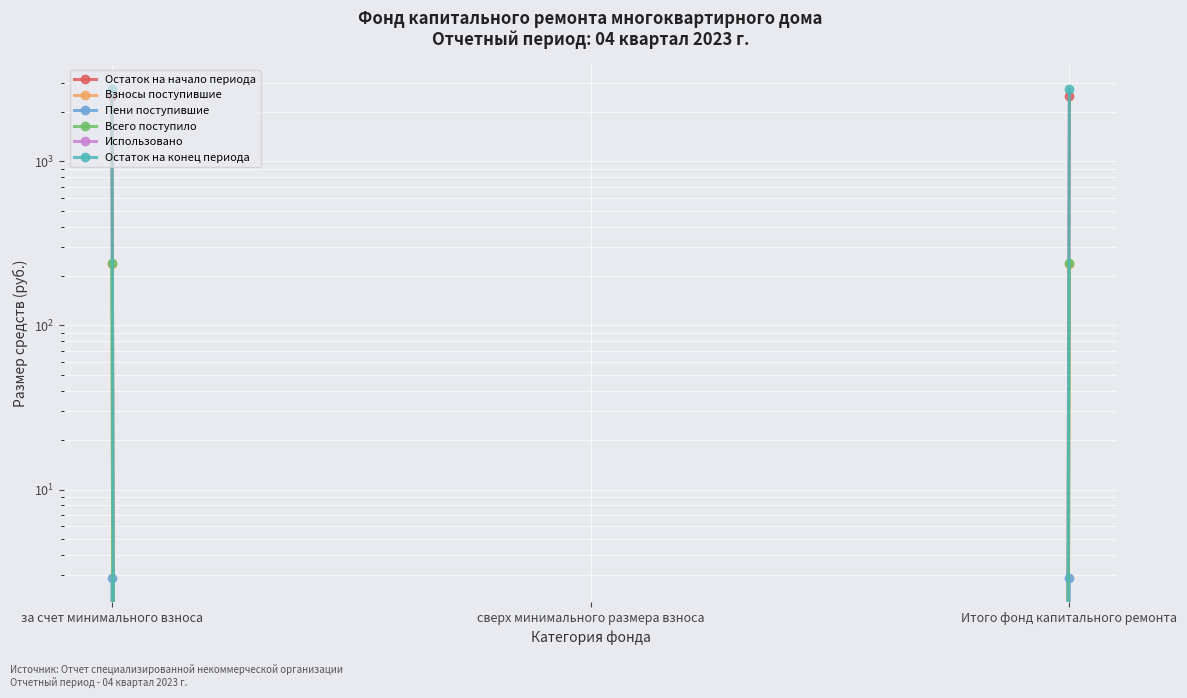

How many lines are shown in the chart?

6